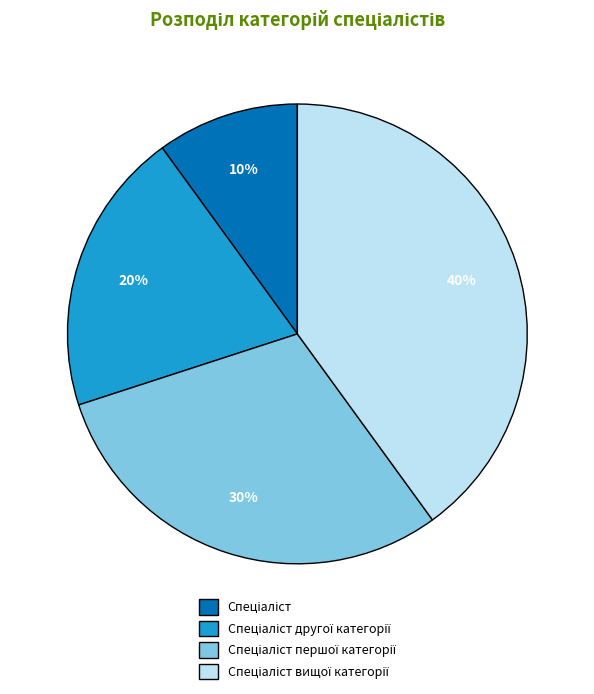

To the nearest percent, what is the average slice percentage?

25%